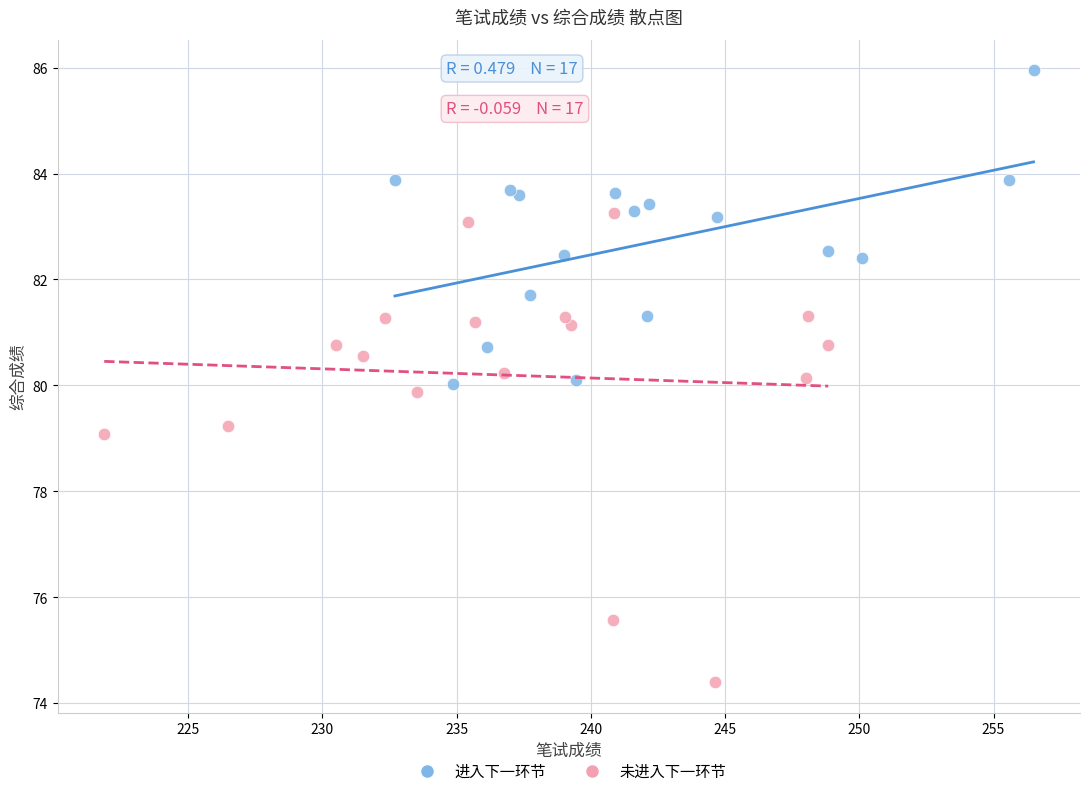

Which series contains the highest Y value?

进入下一环节